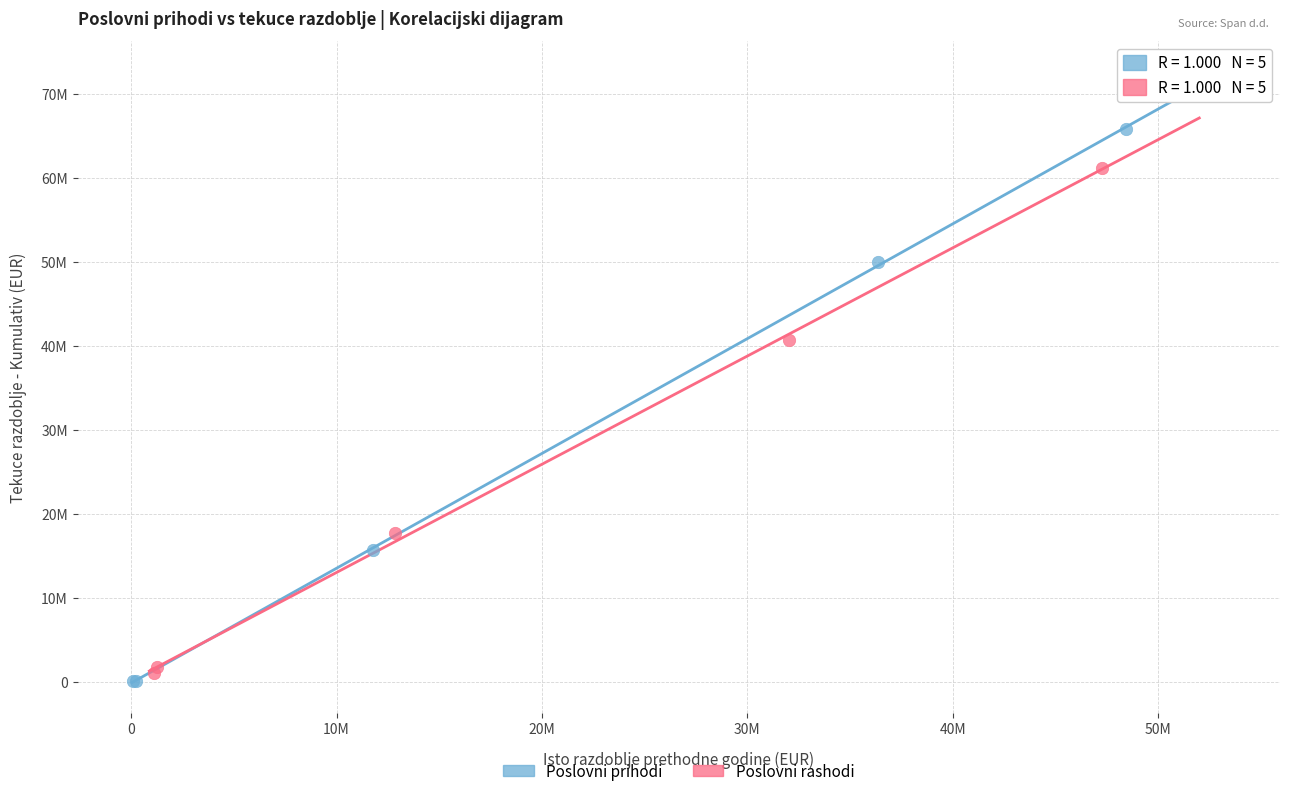

What are all the series names shown in the legend?

Poslovni prihodi, Poslovni rashodi